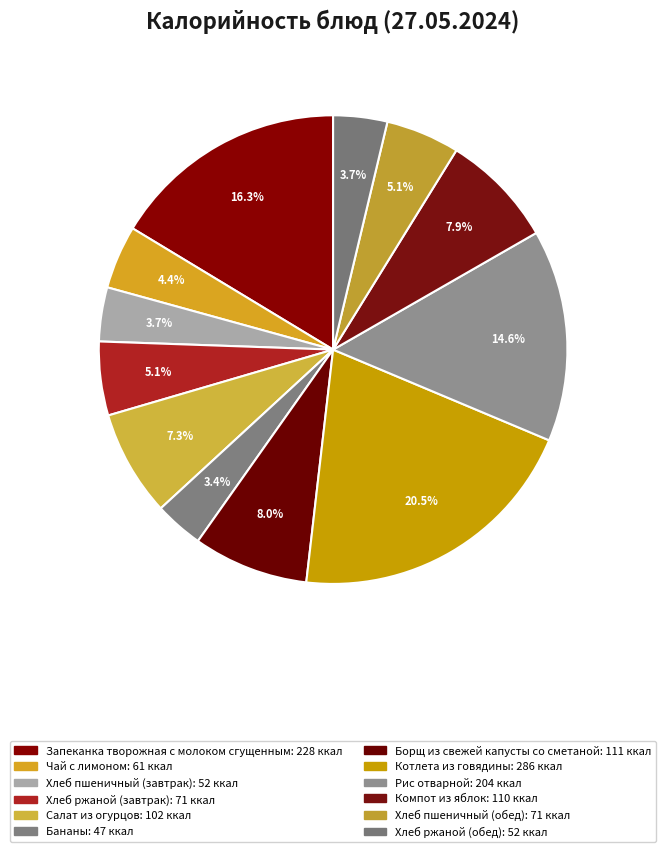

To the nearest percent, what is the average slice percentage?

8%